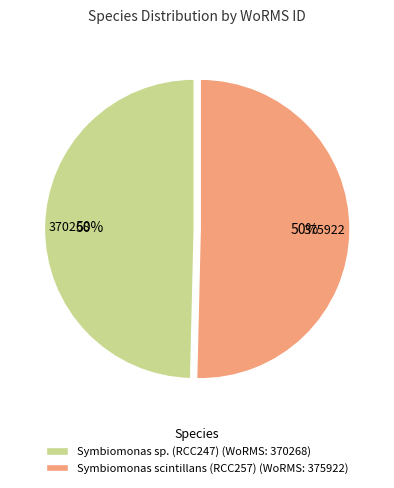

Combined, do Symbiomonas scintillans (RCC257) (WoRMS: 375922) and Symbiomonas sp. (RCC247) (WoRMS: 370268) account for over 50%?

Yes